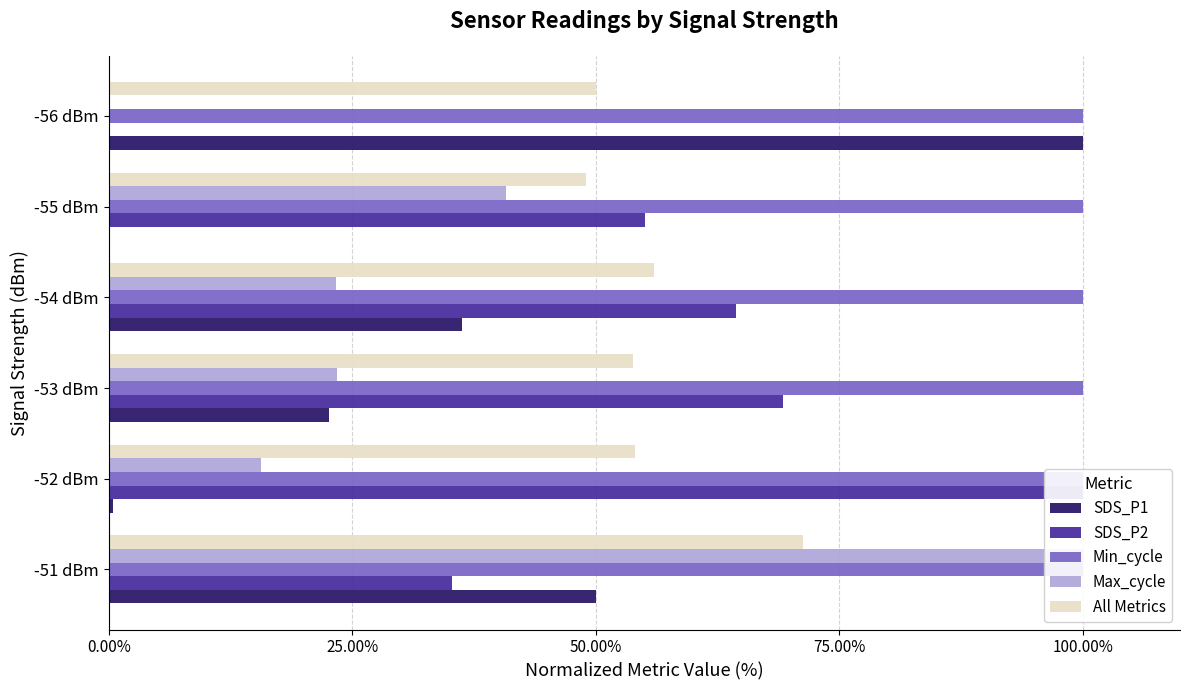

How many bars are there in each group?

5